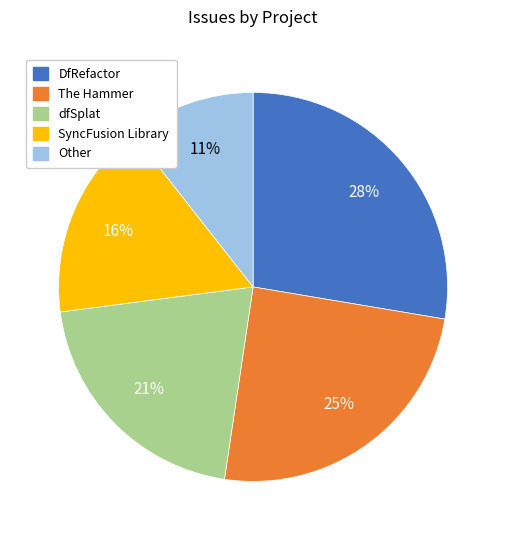

To the nearest percent, what is the difference between the The Hammer and dfSplat slice percentages?

4%